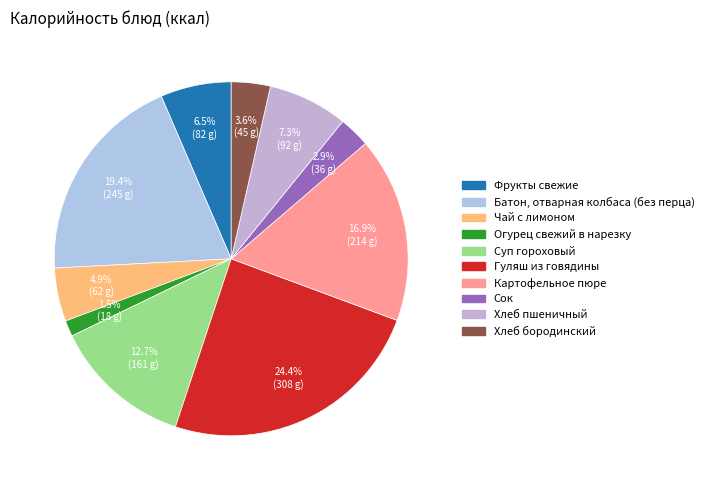

To the nearest percent, what is the combined percentage of Батон, отварная колбаса (без перца) and Сок?

22%